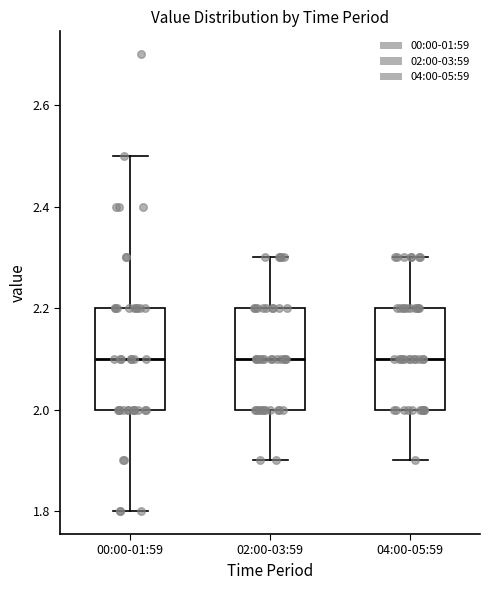

Where does the median line of the box for 04:00-05:59 sit on the y-axis? The values are not printed on the chart, so give them approximately, as read against the axis.

2.1